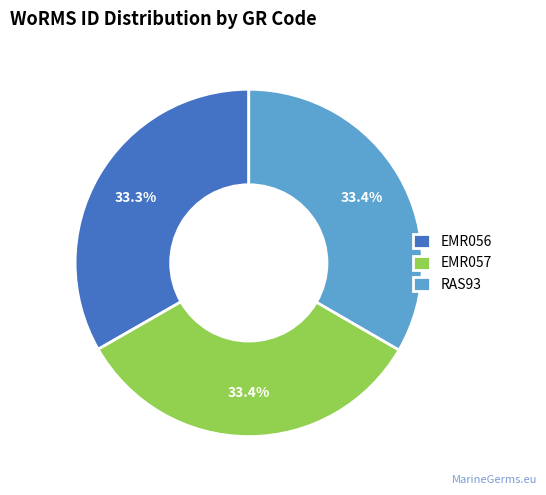

Is there a majority slice in this chart?

No